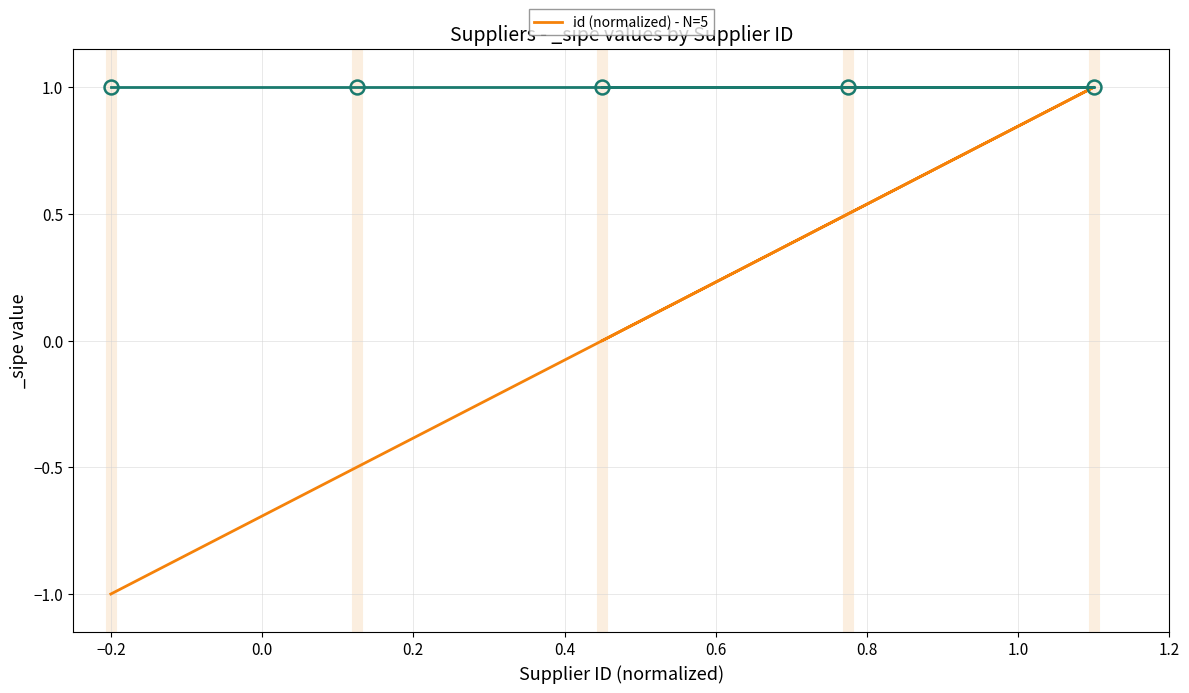

At which category does the data reach its first local peak?

−0.2